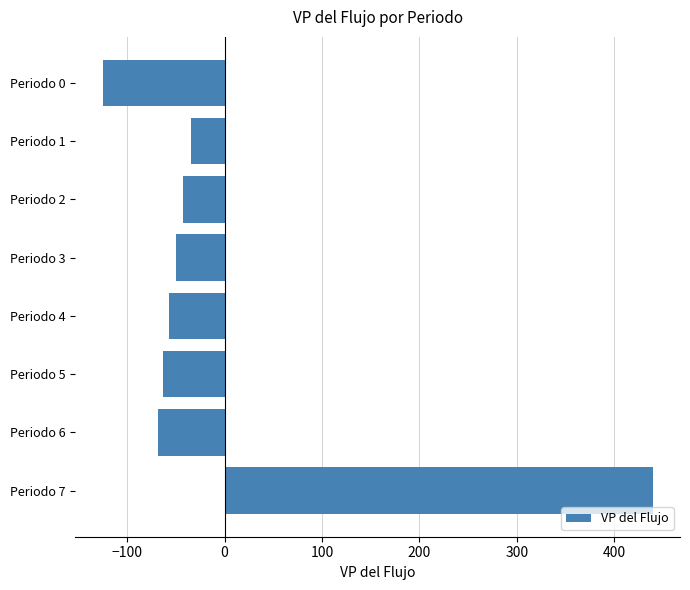

How many categories are shown in the chart?

8